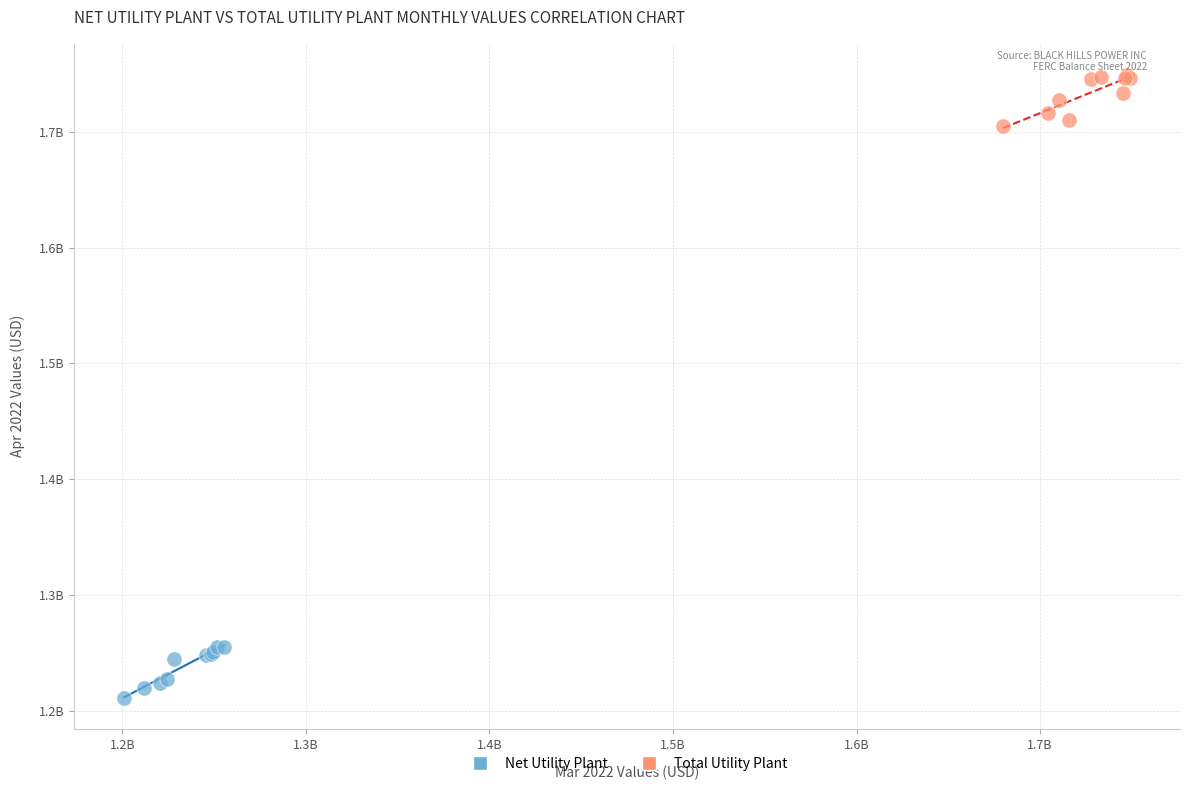

What are all the series names shown in the legend?

Net Utility Plant, Total Utility Plant